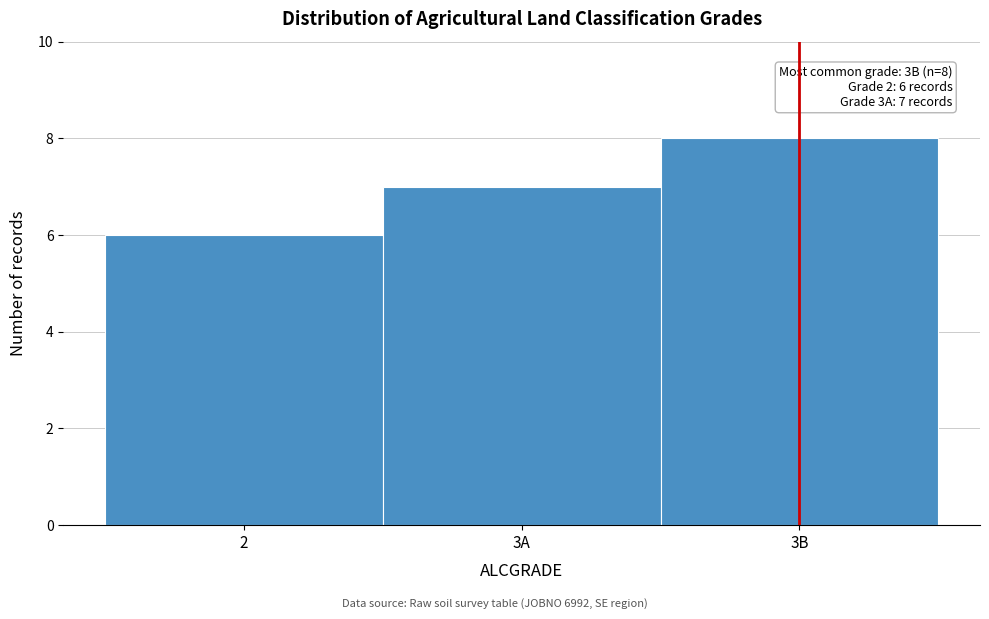

Reading left to right, extract all data points from this chart.

6	7	8